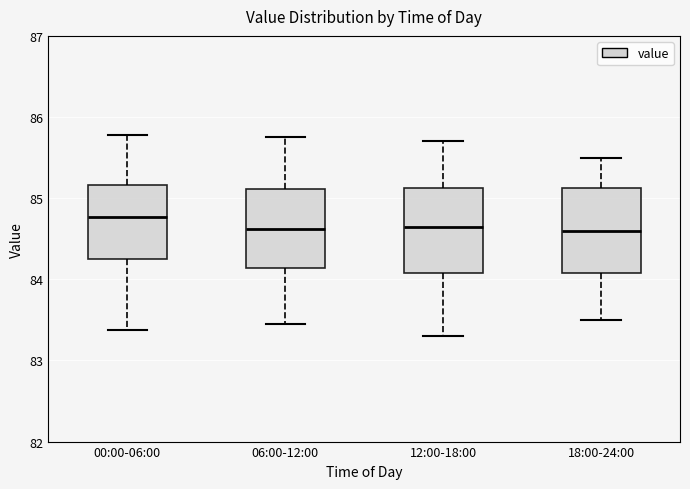

Which box's median line is the highest?

00:00-06:00